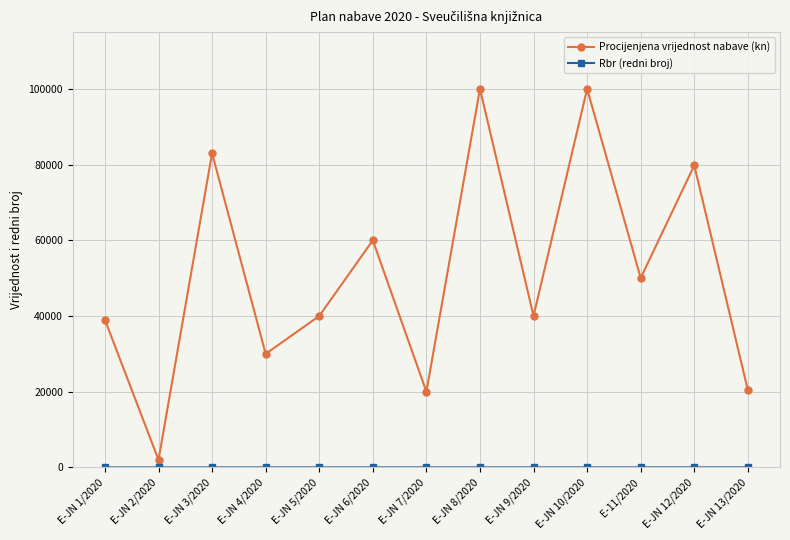

Which series has the widest spread of values?

Procijenjena vrijednost nabave (kn)